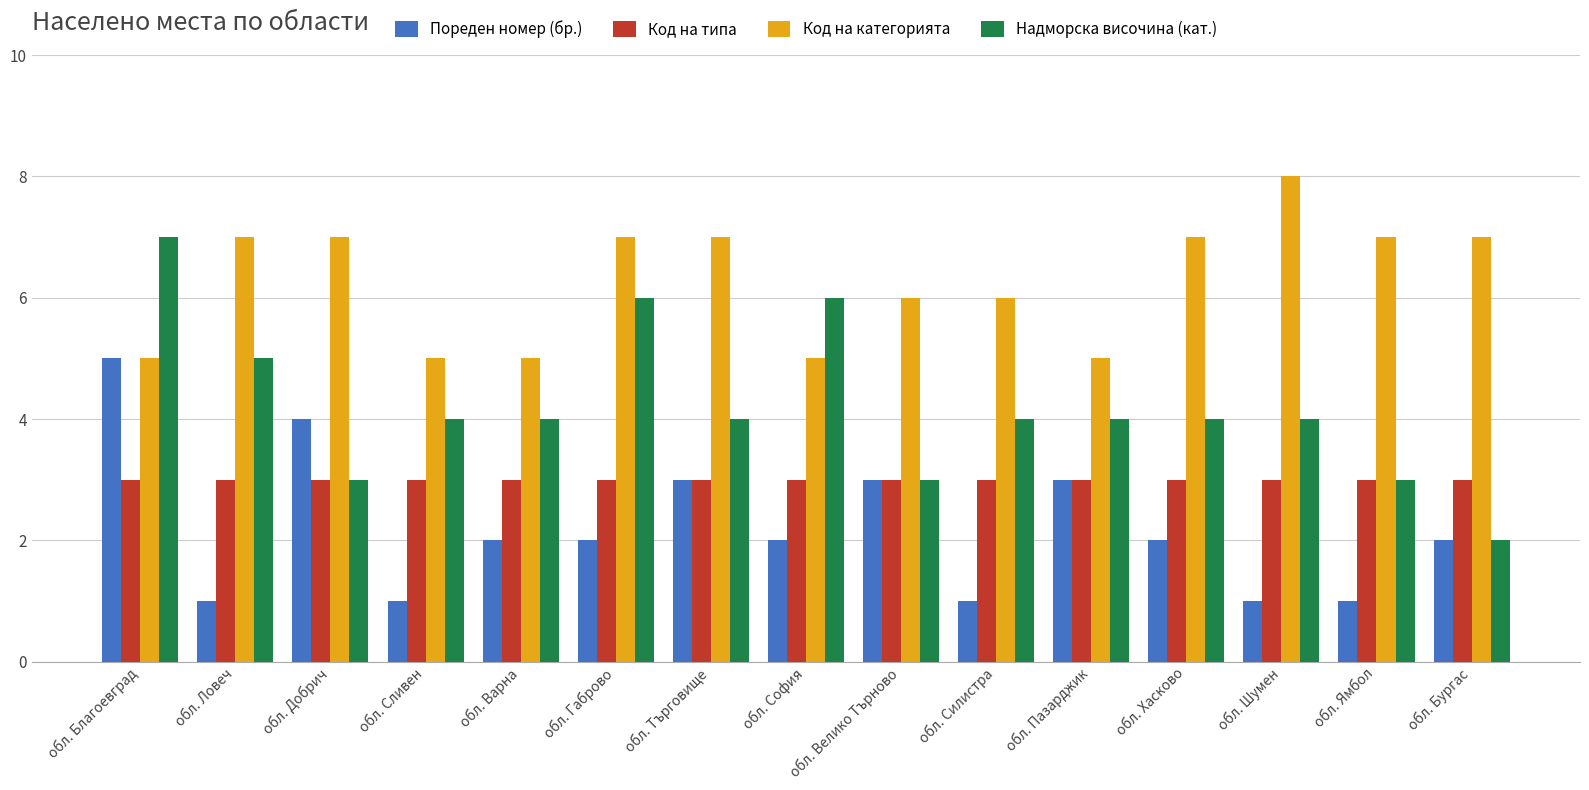

What is the sum of the Надморска височина (кат.) values at обл. Варна and обл. Велико Търново?

7